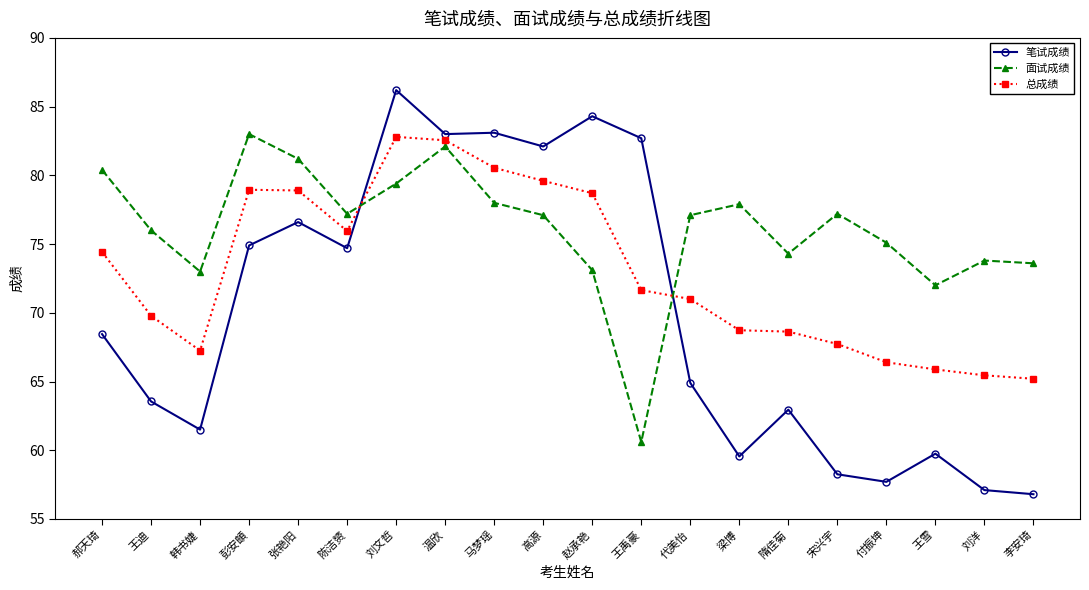

The value of 总成绩 at 付振坤 is 32.7. True or false?

False